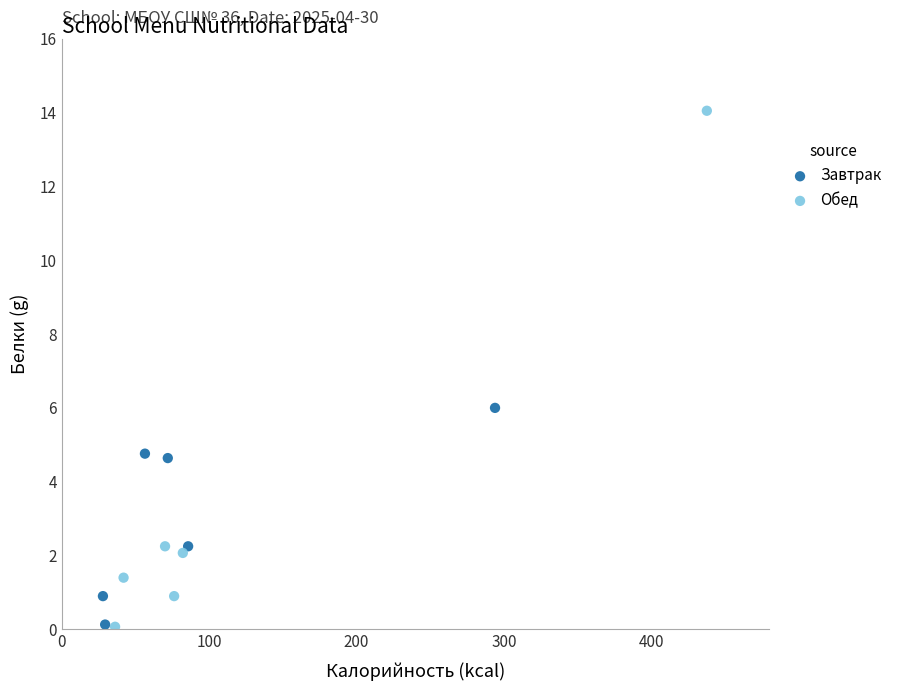

Which series has the widest spread of Y values?

Обед